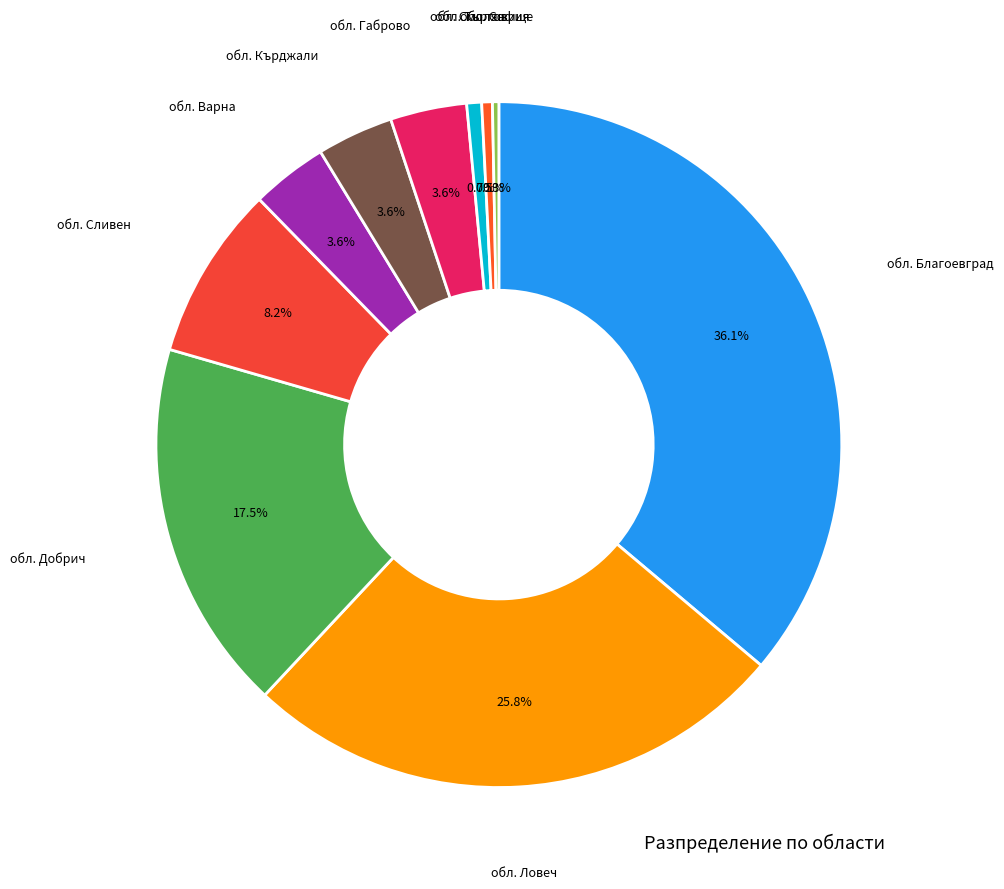

How many slices are in this pie chart?

10